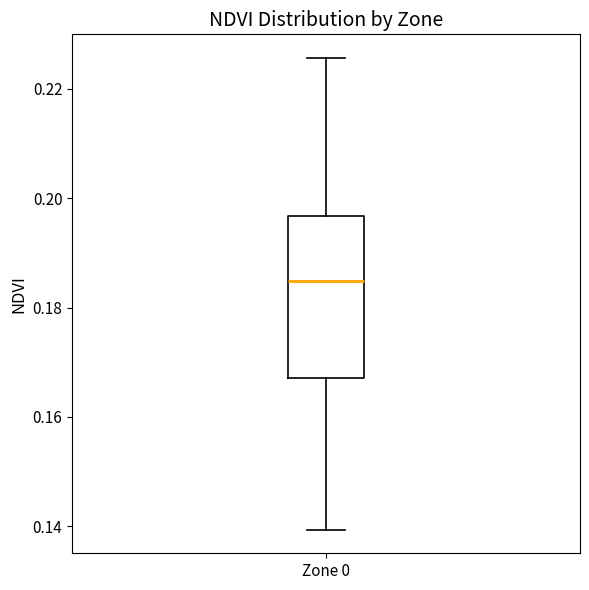

Read this box plot against the y-axis: the position of the median line, the range covered by the box, and the ends of both whiskers. The values are not printed on the chart, so give them approximately, as read against the axis.

median 0.184, box 0.168 to 0.196, whiskers 0.140 to 0.226